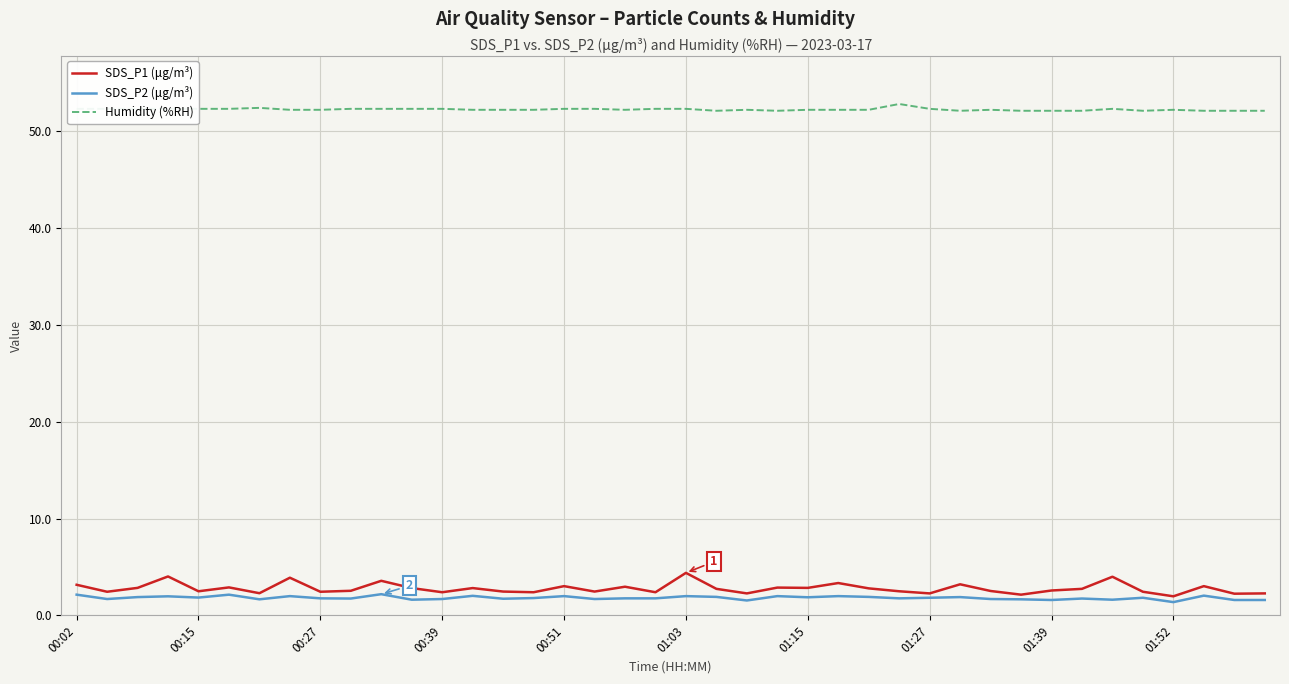

Which series has the widest spread of values?

SDS_P1 (μg/m³)